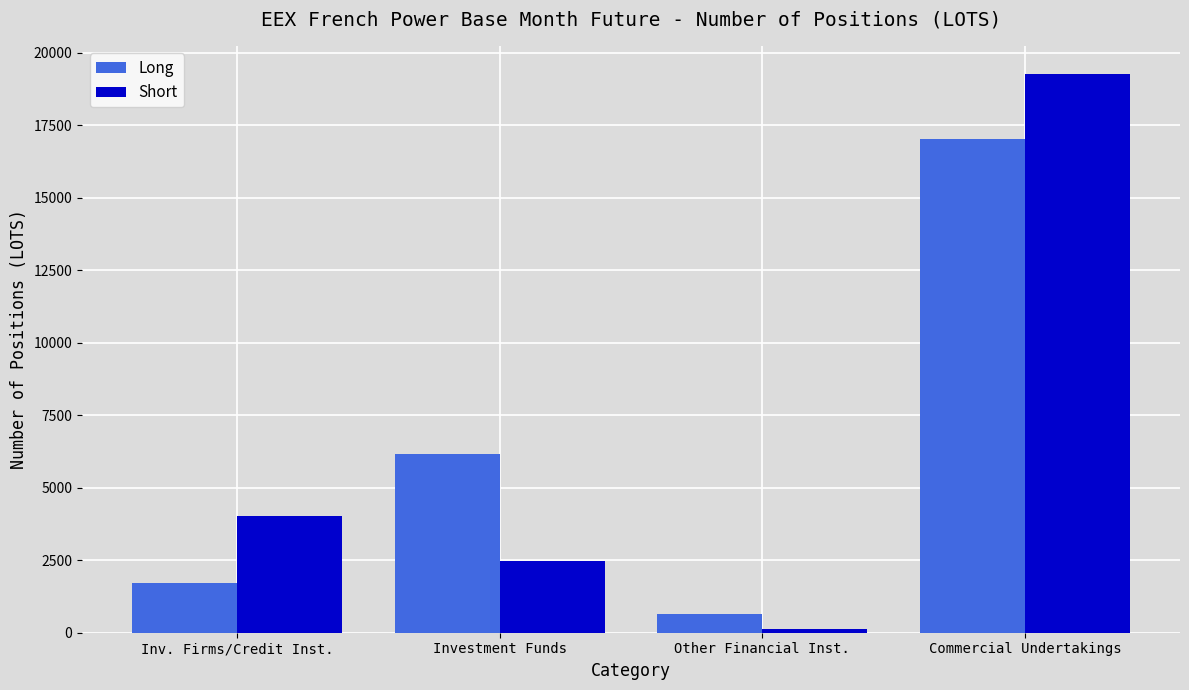

At which category is the sum across all series the highest?

Commercial Undertakings